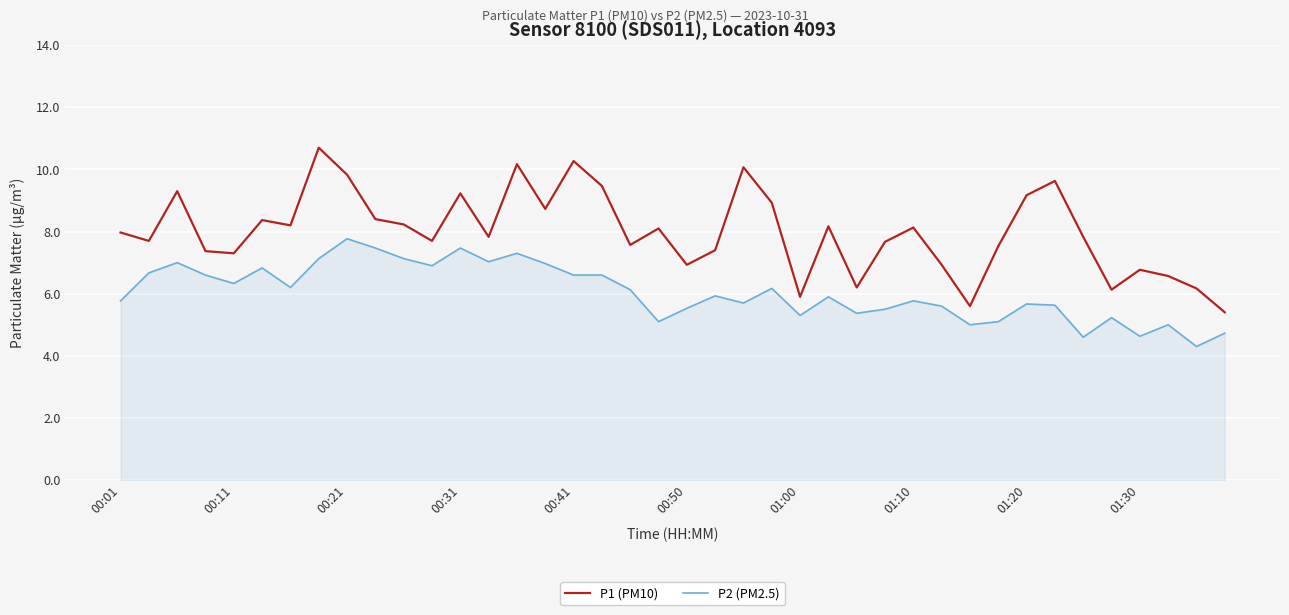

What is the smallest value displayed?

4.3